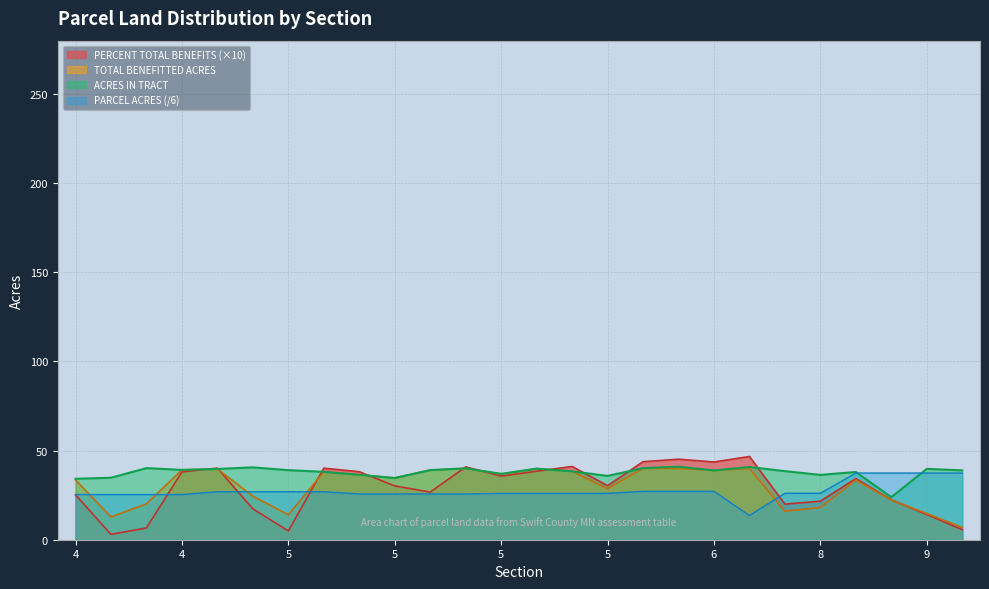

What is the greatest value displayed?

46.7